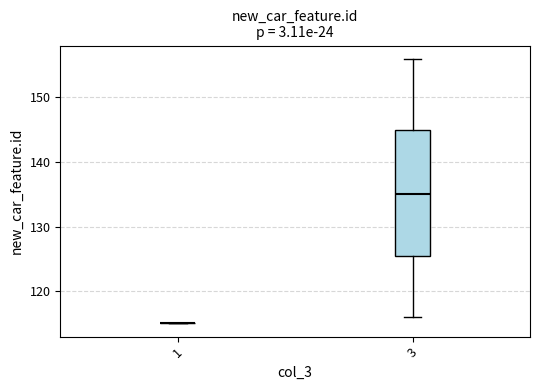

Where is the upper edge of the box at x = 3 on the y-axis? The values are not printed on the chart, so give them approximately, as read against the axis.

145